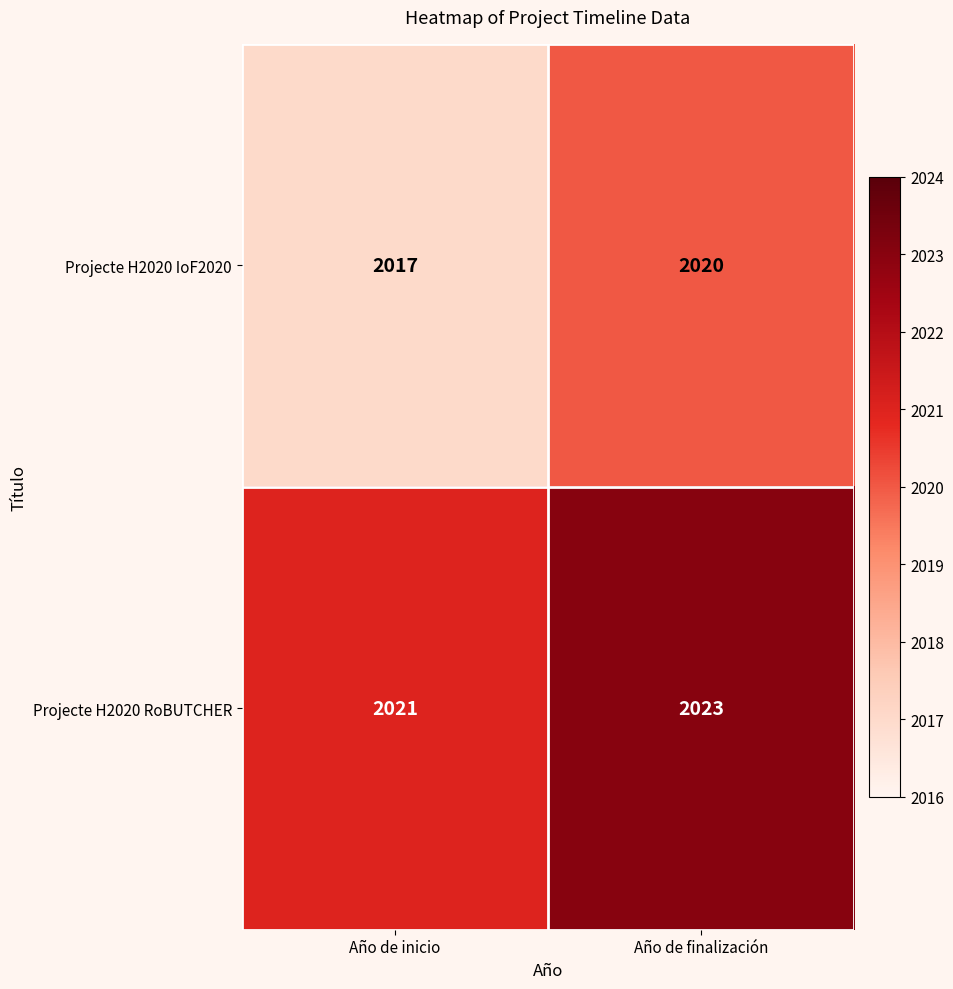

At how many categories does at least one series exceed 2020?

2